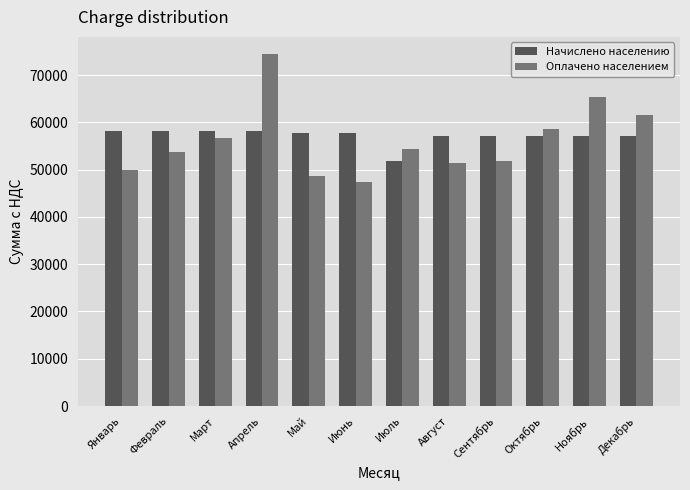

Is it true that Начислено населению equals 51747.9 at Июль?

True